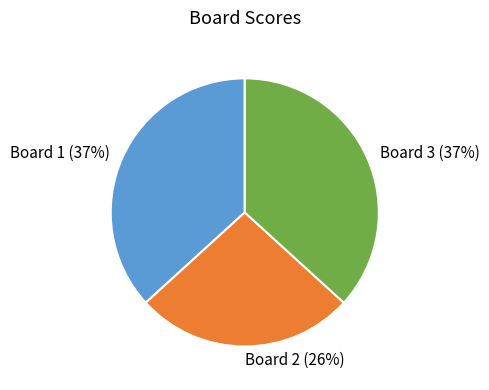

Does Board 2 represent more than half of the total?

No